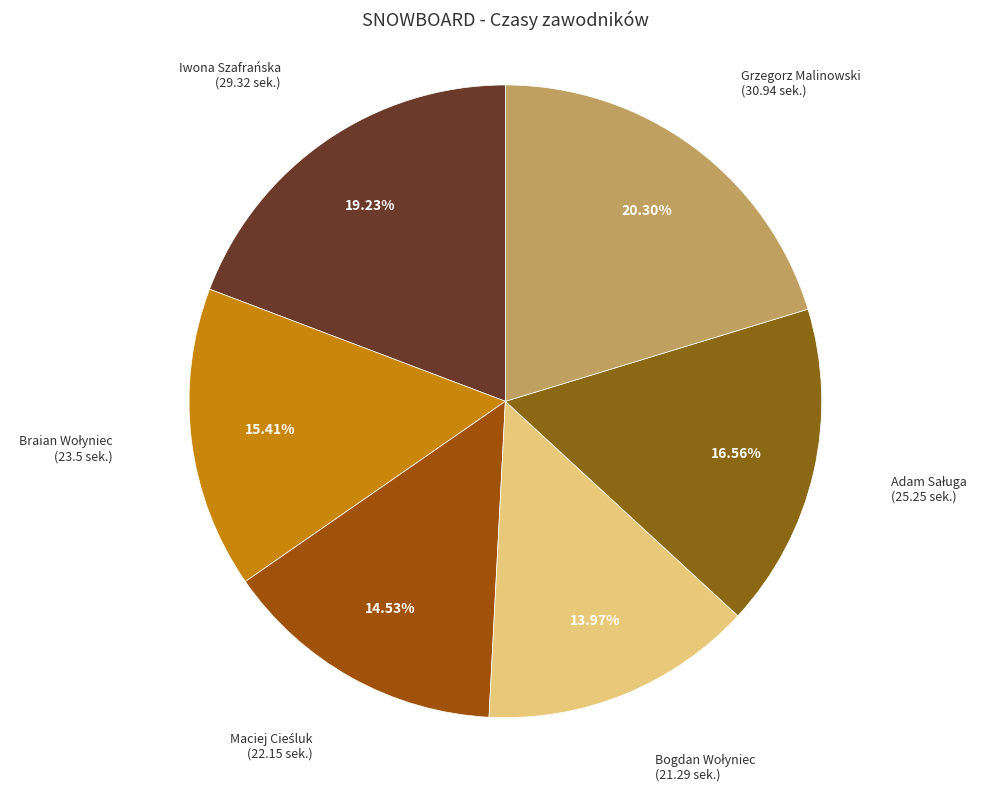

How many segments does this pie chart have?

6